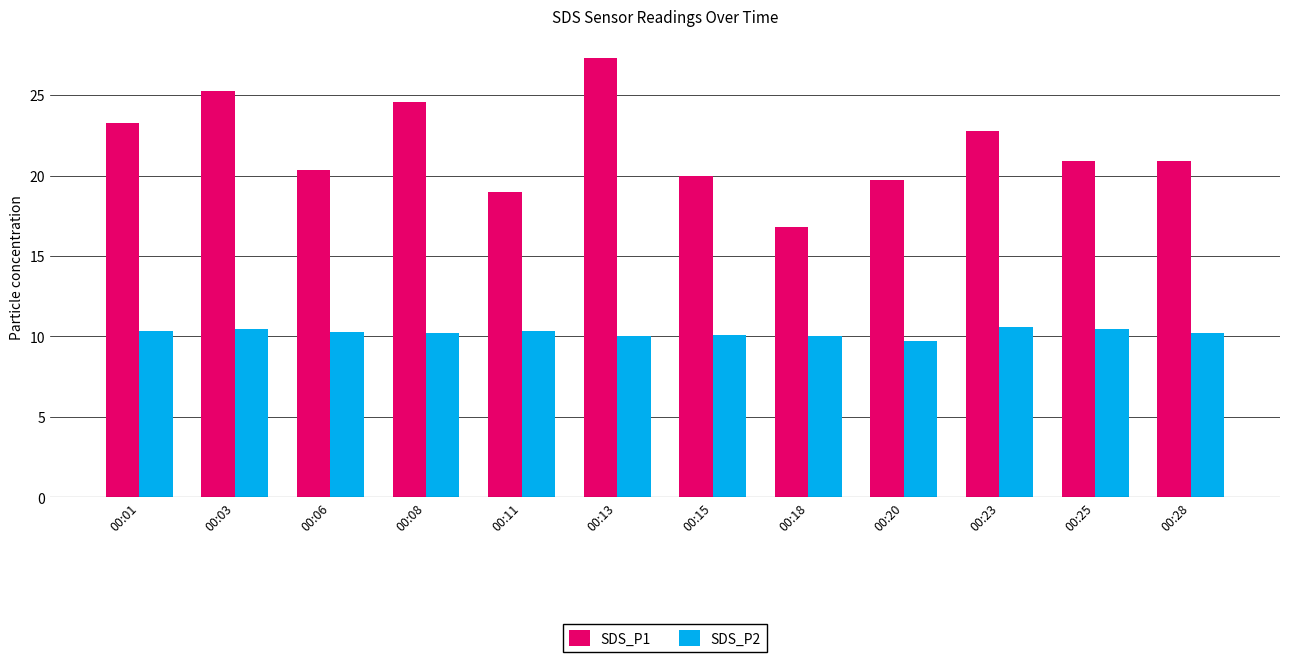

Does the chart contain stacked bars?

No